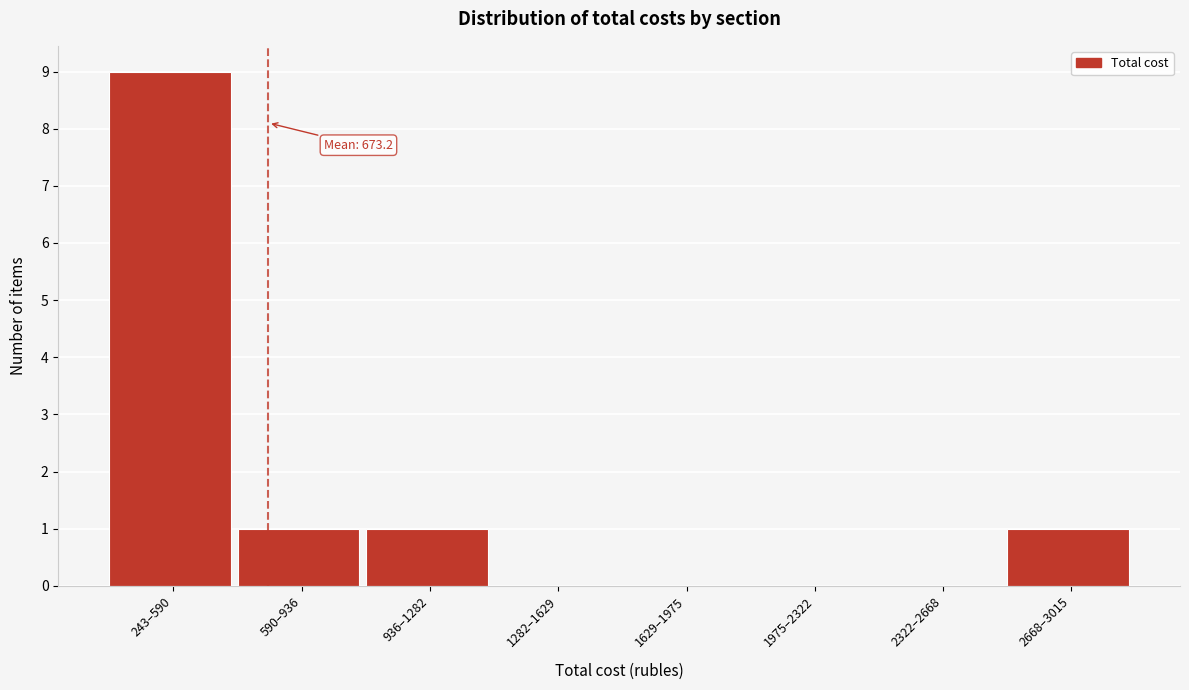

Reading left to right, extract all data points from this chart.

243–590=9	590–936=1	936–1282=1	1282–1629=0	1629–1975=0	1975–2322=0	2322–2668=0	2668–3015=1